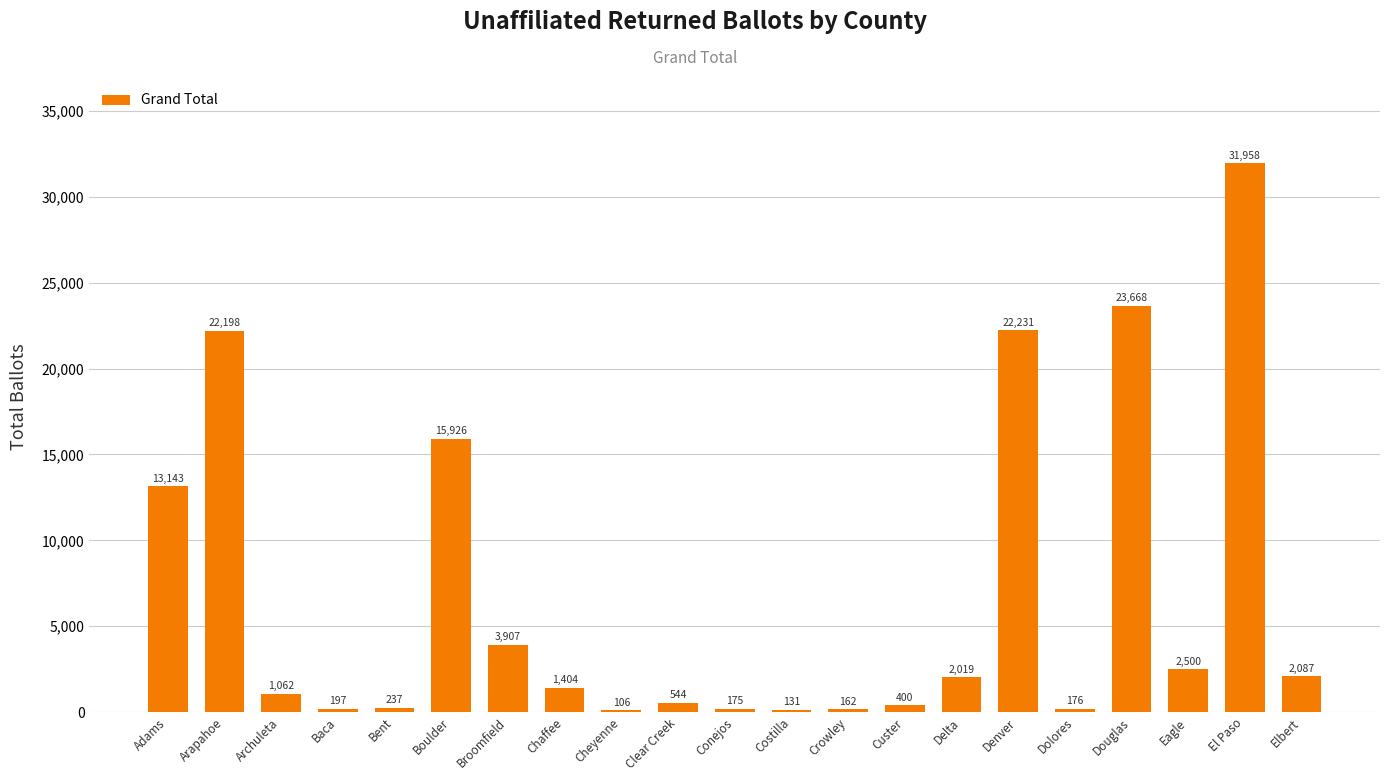

How many series are shown in this chart?

1